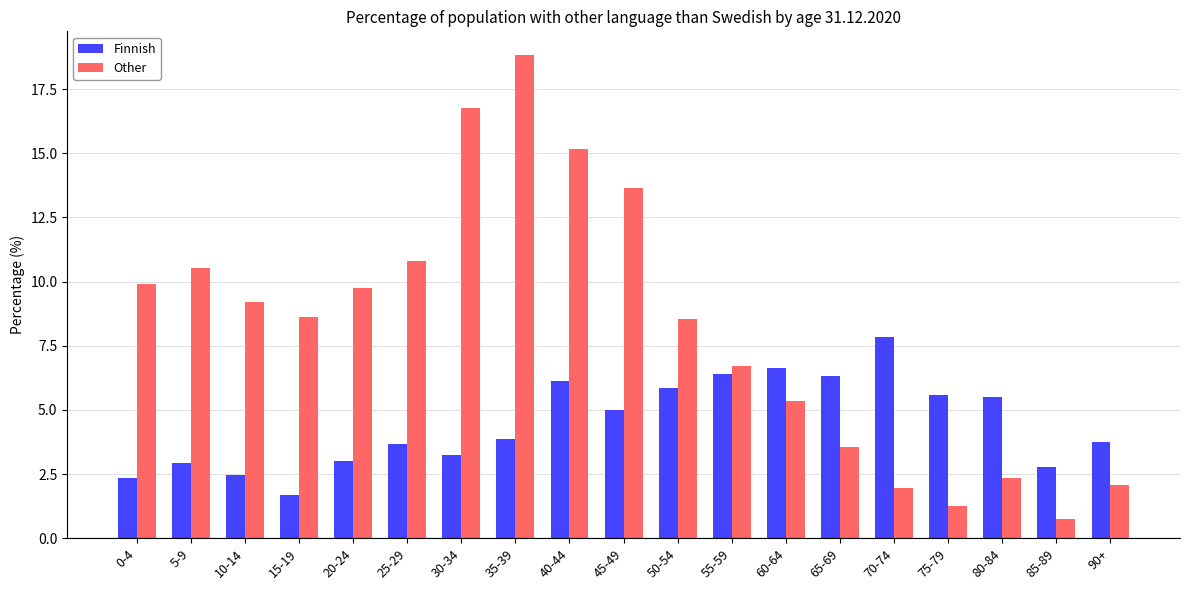

What is the total value across all series at 5-9?

13.5